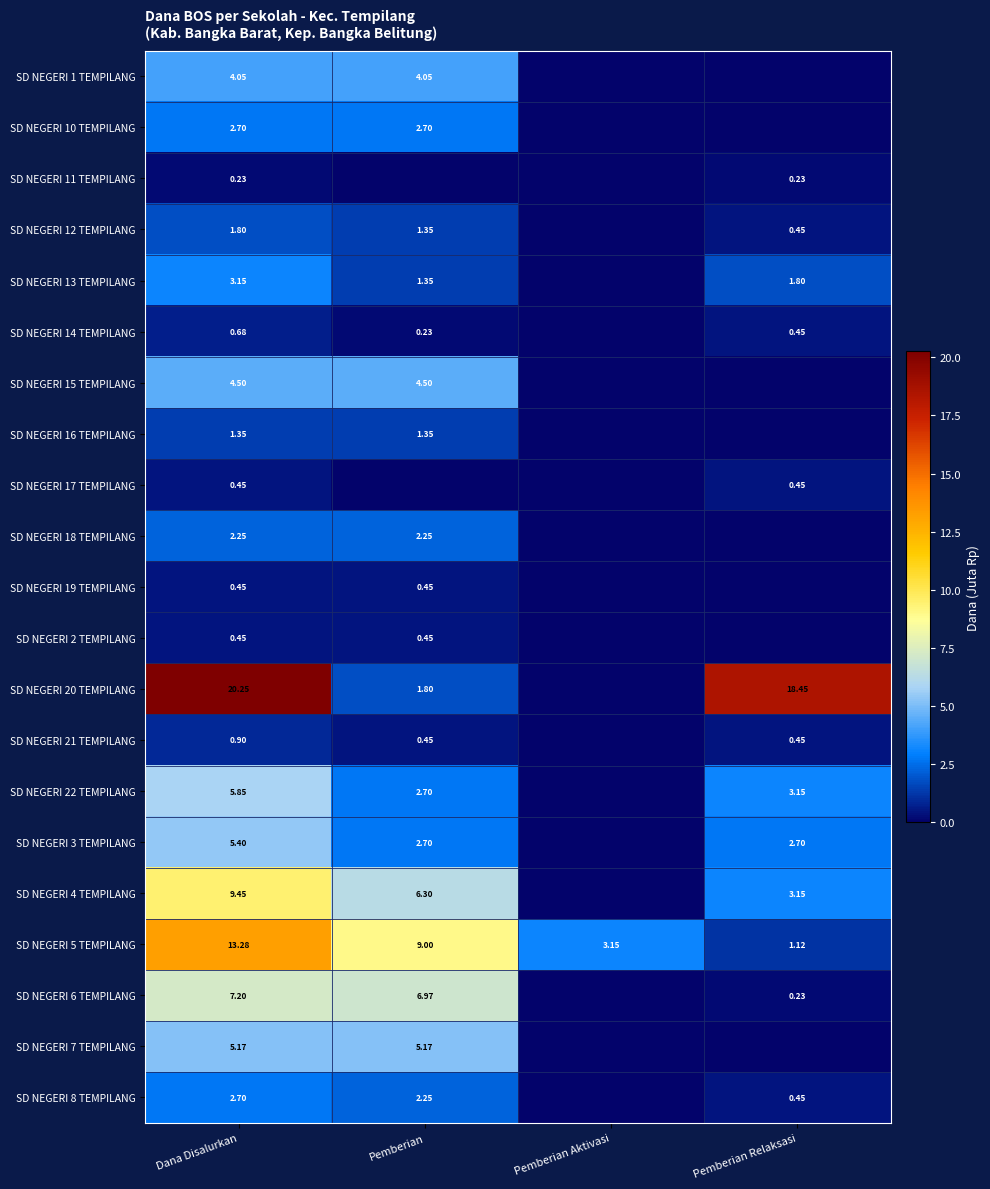

What is the sum of the SD NEGERI 1 TEMPILANG values at Pemberian Relaksasi and Pemberian?

4.0